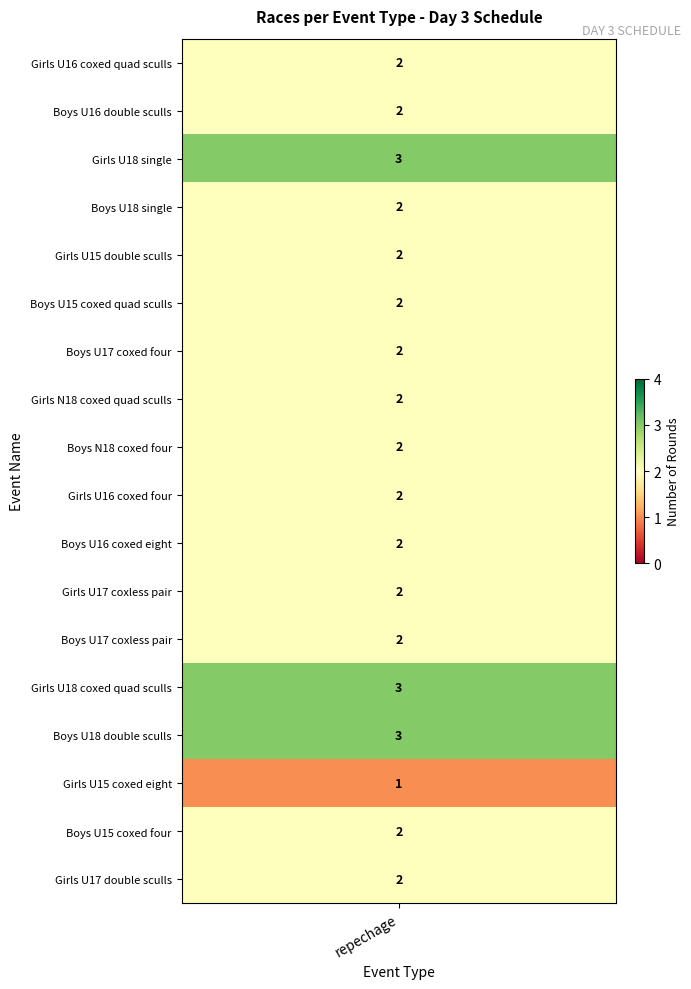

What is the sum of the values at Girls U17 double sculls and Girls U16 coxed four?

4